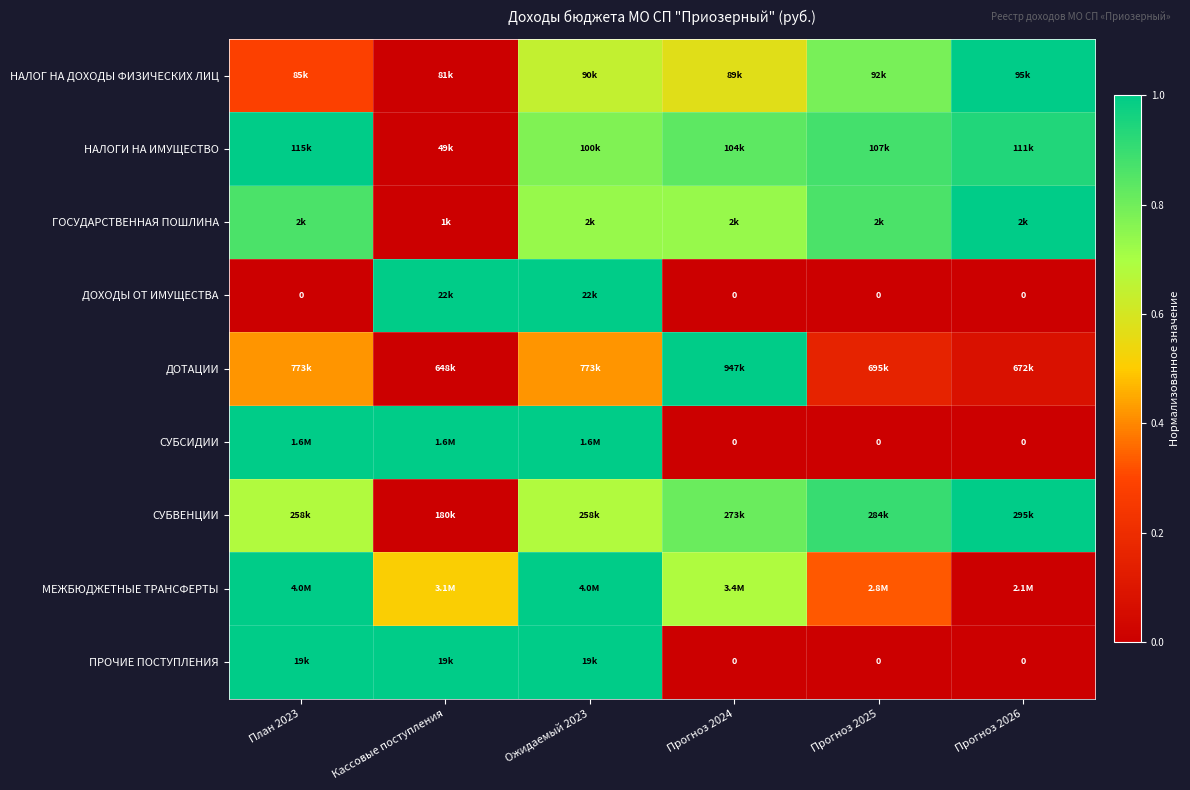

How many data points does each series have?

6